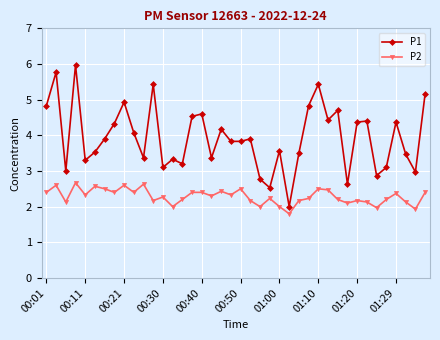

List the series in order of their peak value, highest first.

P1, P2